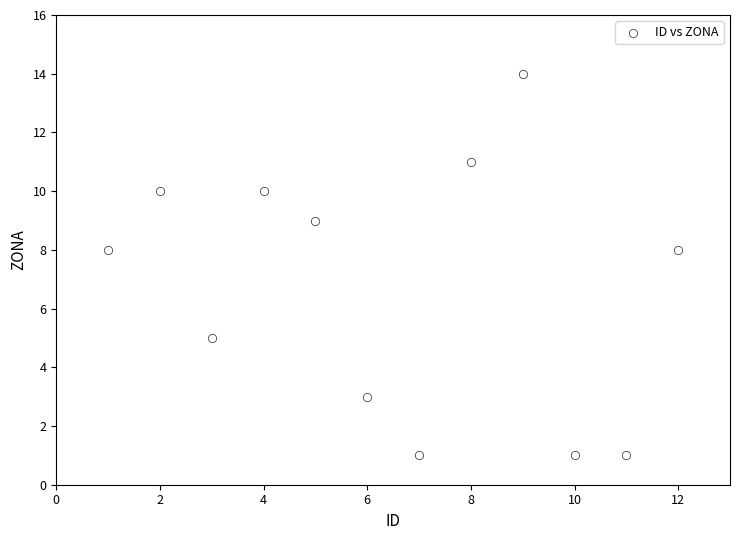

What is the range of Y values (max minus min)?

13